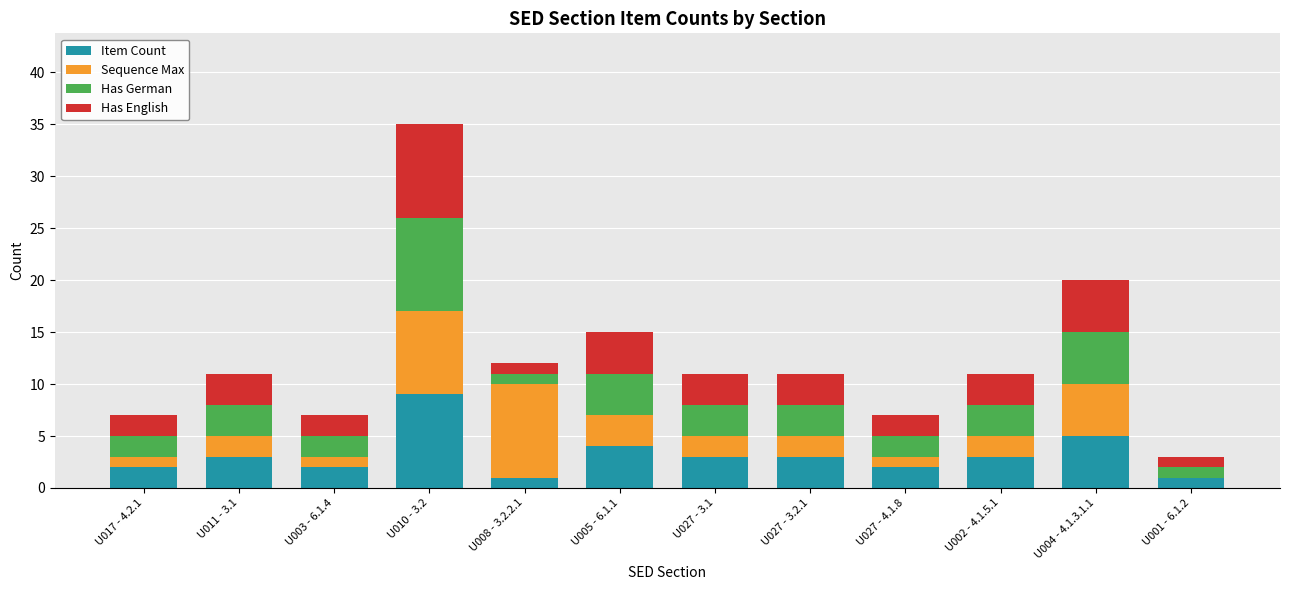

At which label does Item Count reach its peak?

U010 - 3.2